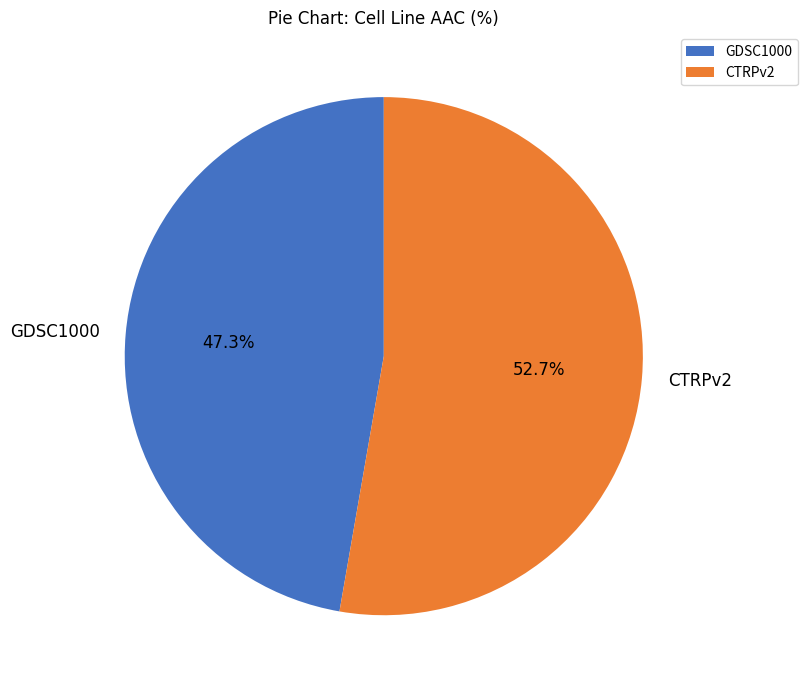

How many segments does this pie chart have?

2